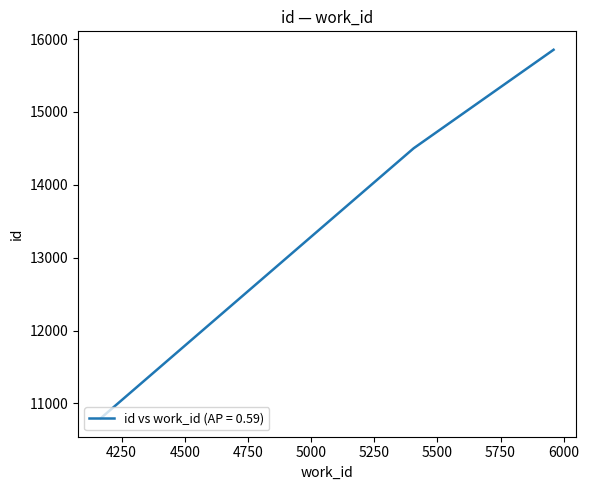

What is the difference between the maximum and minimum values?

5056